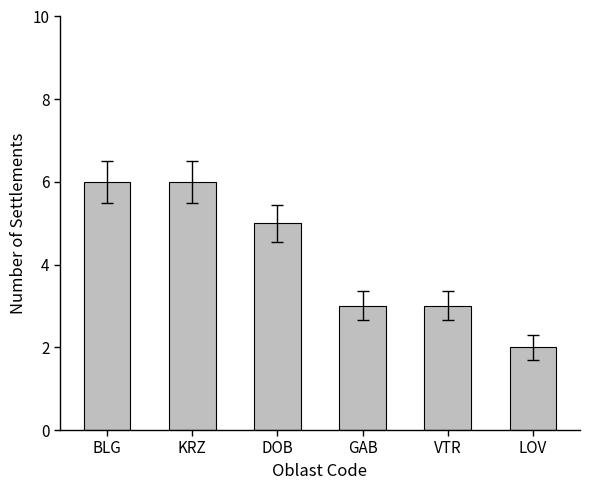

What is the ratio of the value at DOB to the value at KRZ?

0.8